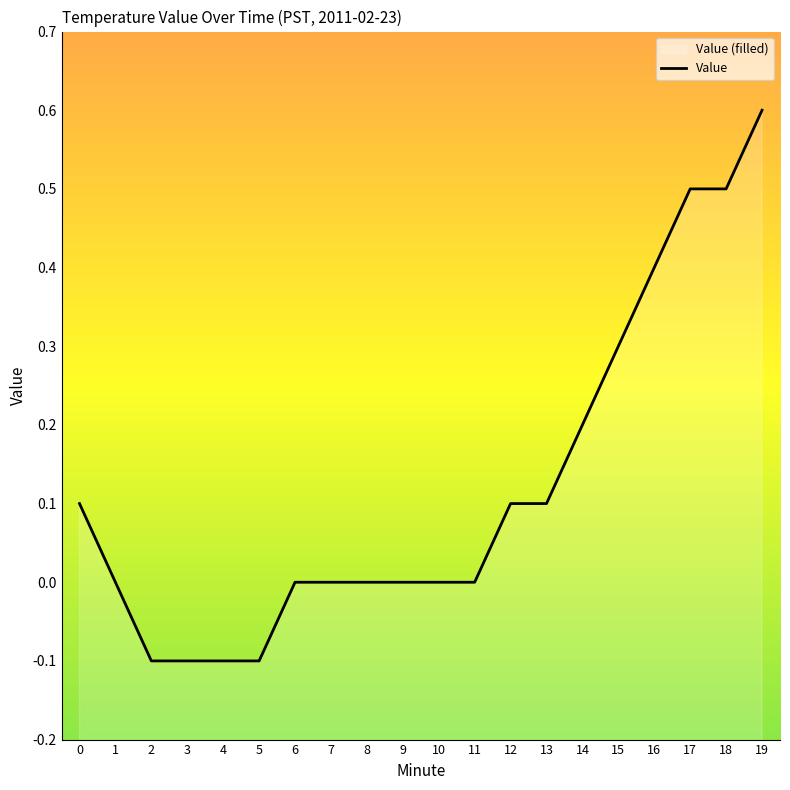

At which label is the value closest to 0?

1